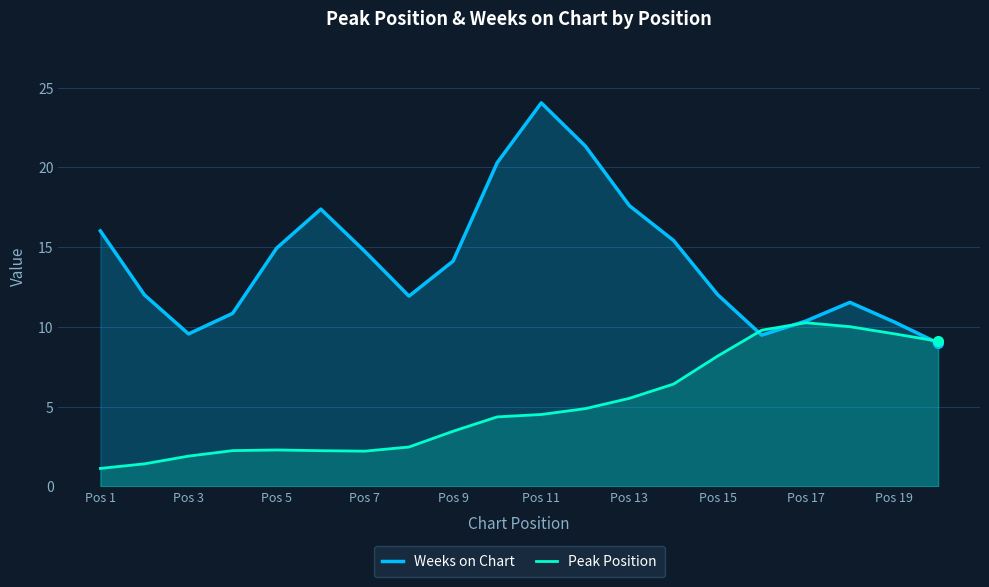

What is the approximate value of Weeks on Chart at Pos 1?

16.0